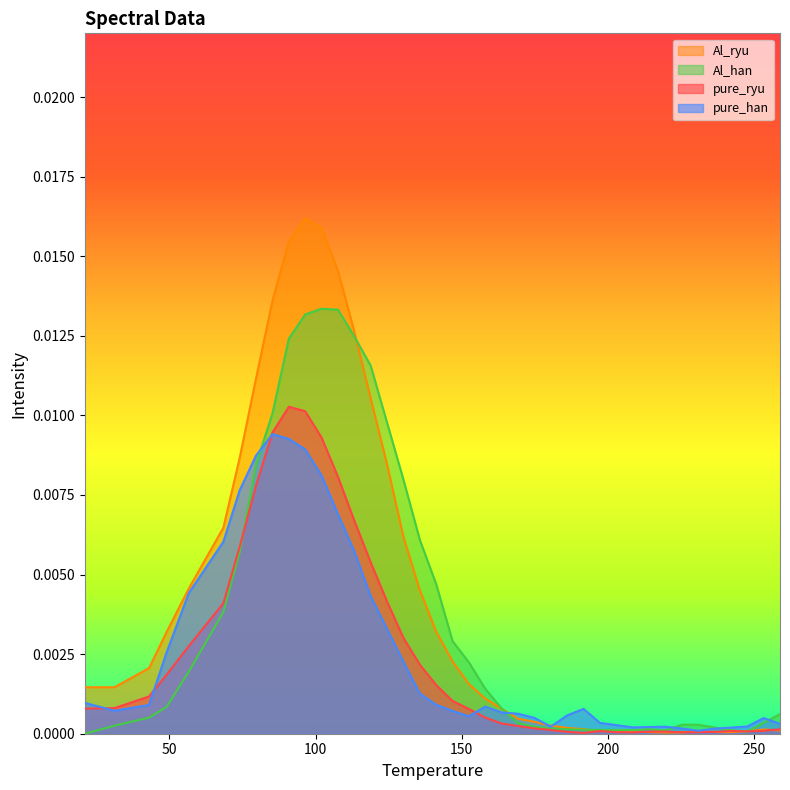

Which series has the widest spread of values?

Al_ryu